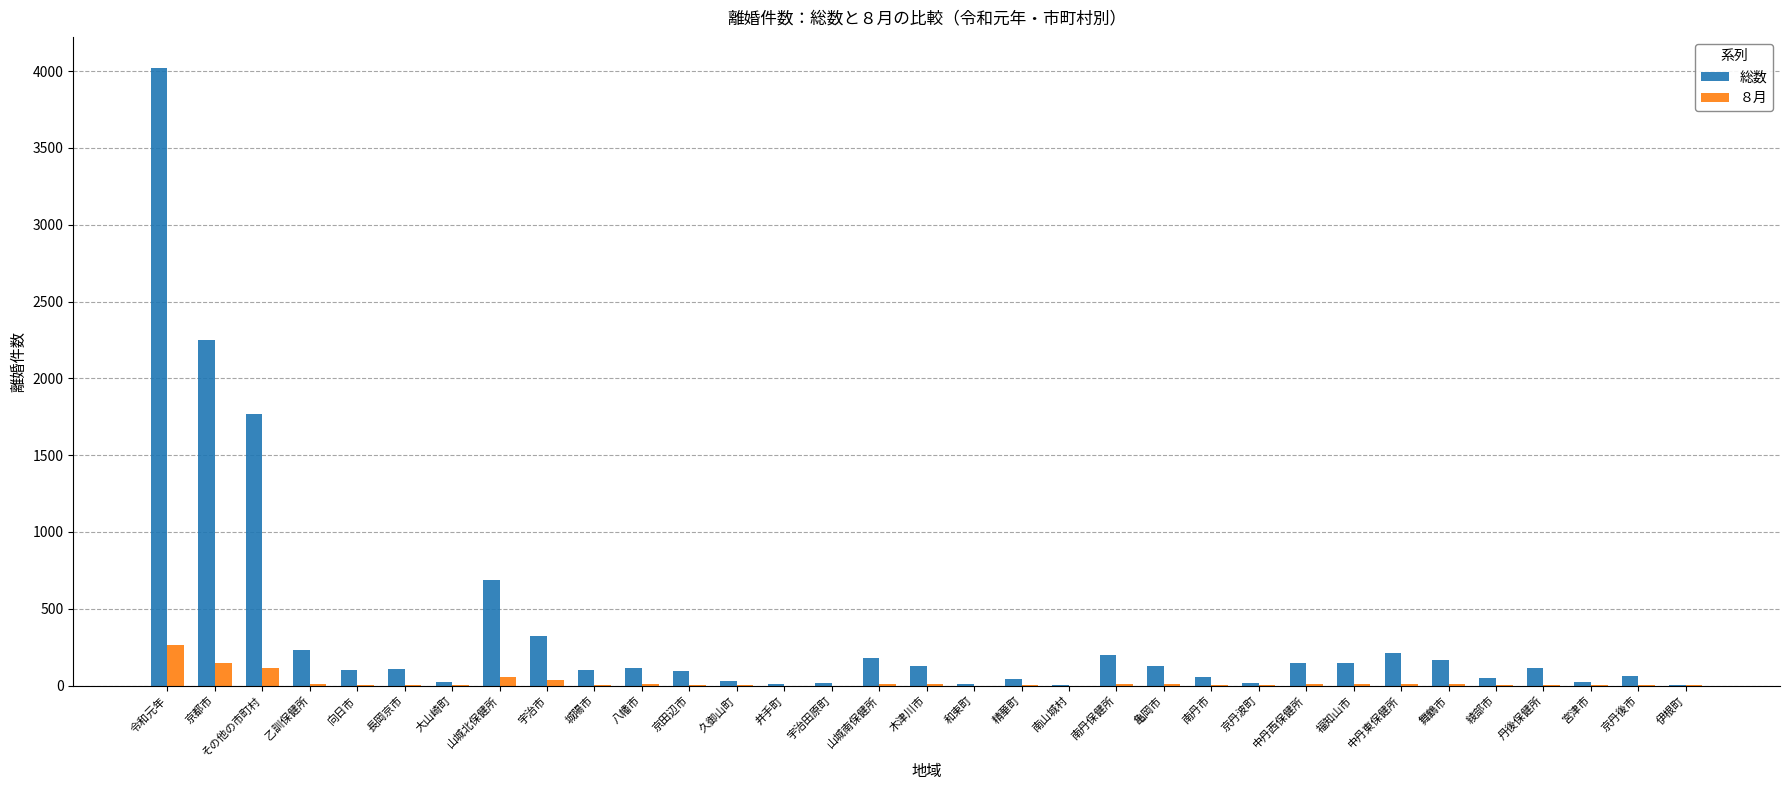

What is the sum of all 総数 values?

11559